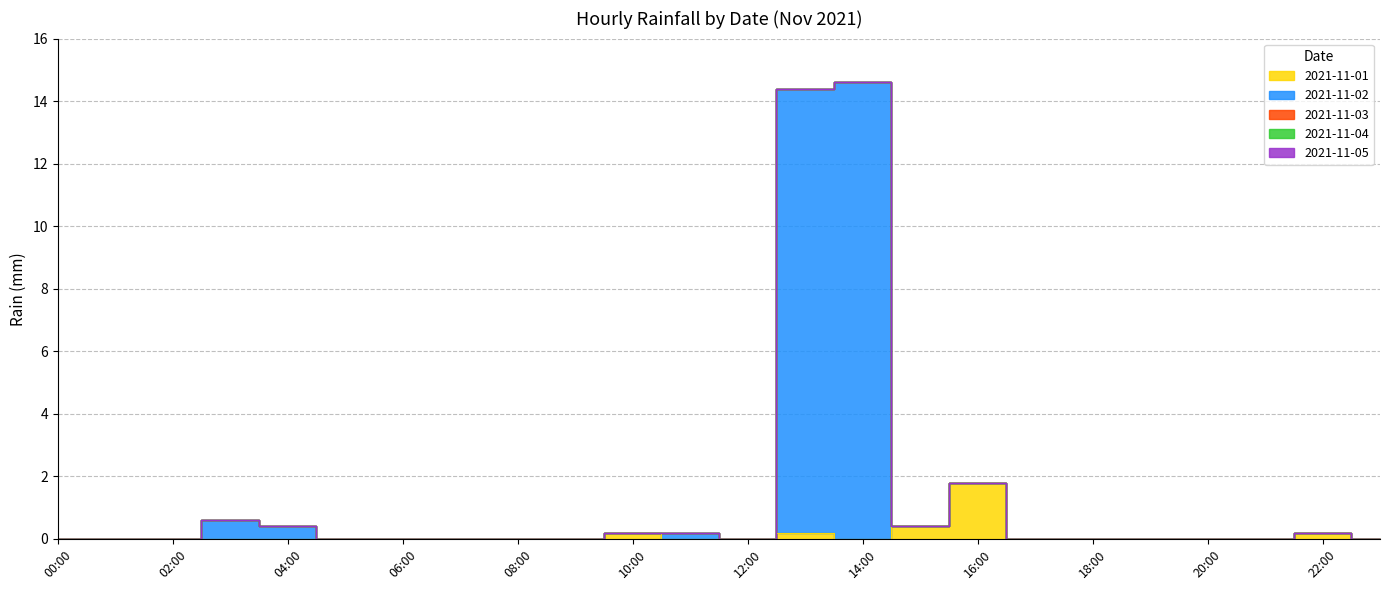

What is the difference between the maximum and second lowest values in the 2021-11-02 series?

14.6